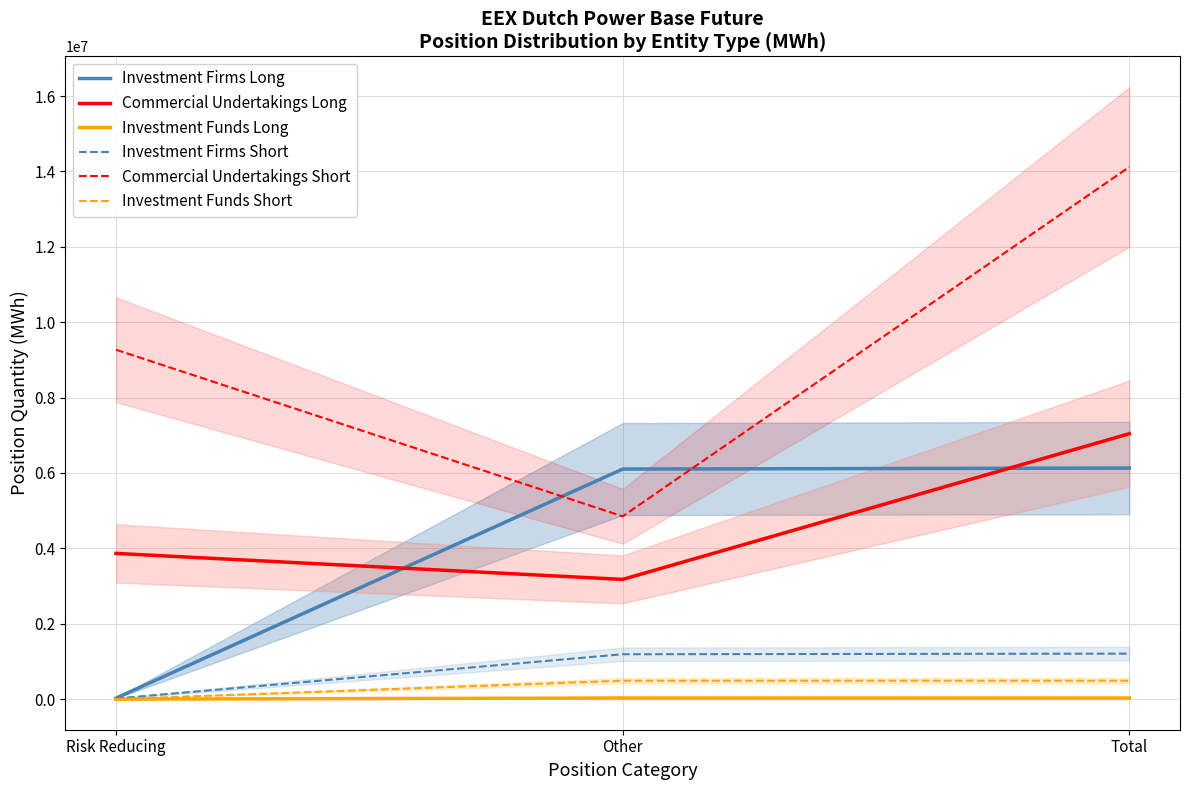

Where is Investment Funds Long nearest to the value 14952?

Risk Reducing